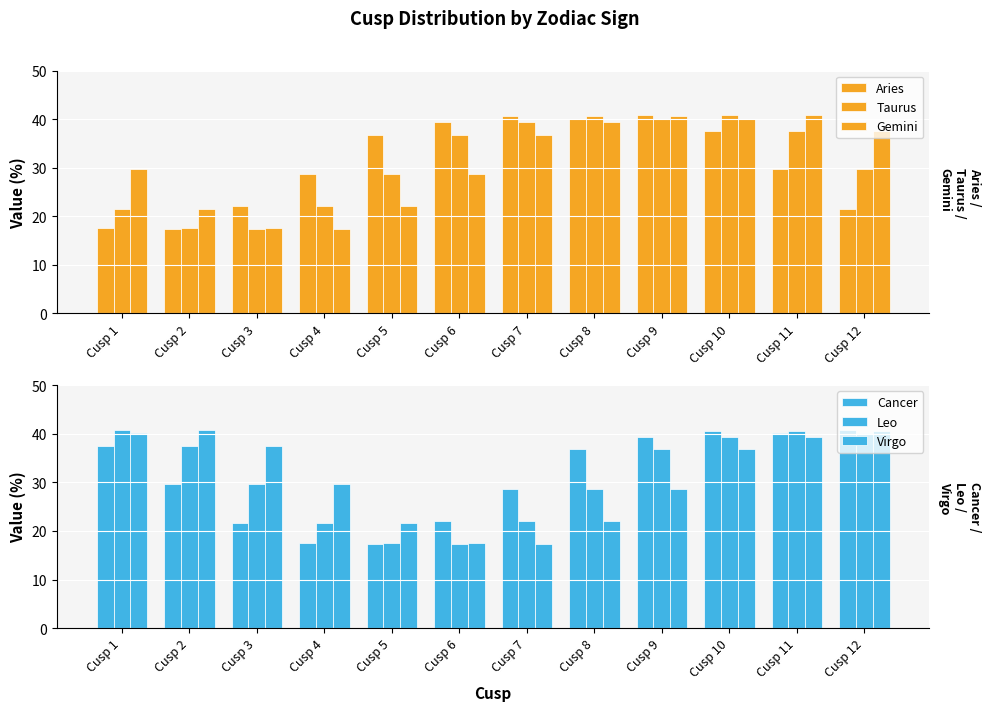

How many bars are there in total?

72